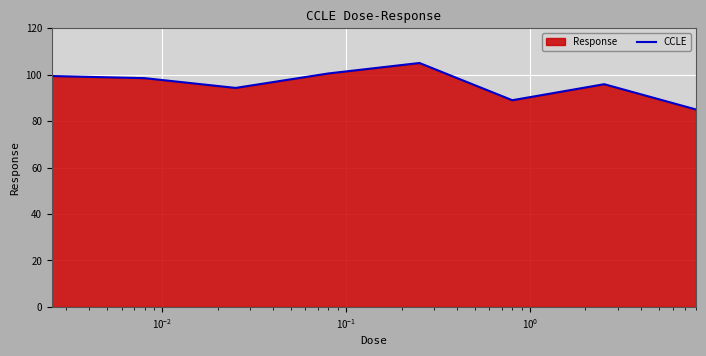

What is the maximum value shown in the chart?

105.0